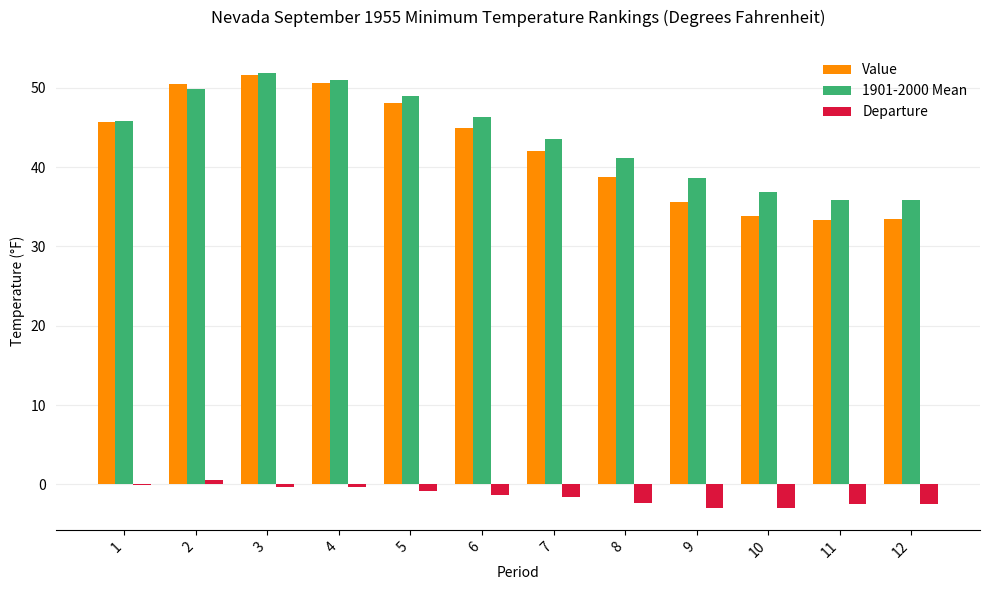

What is the sum of all Departure values?

-17.5